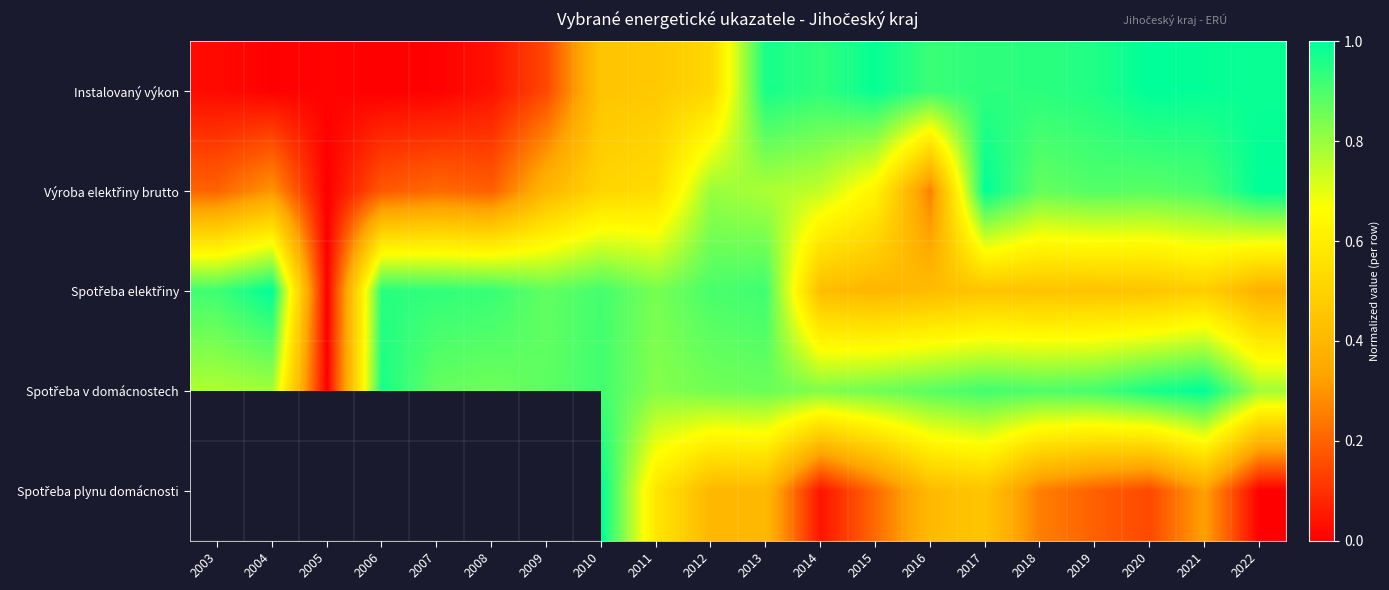

List the labels in order of Spotřeba plynu domácnosti value, largest first.

2003, 2004, 2005, 2006, 2007, 2008, 2009, 2010, 2011, 2017, 2016, 2013, 2012, 2021, 2018, 2015, 2019, 2020, 2014, 2022